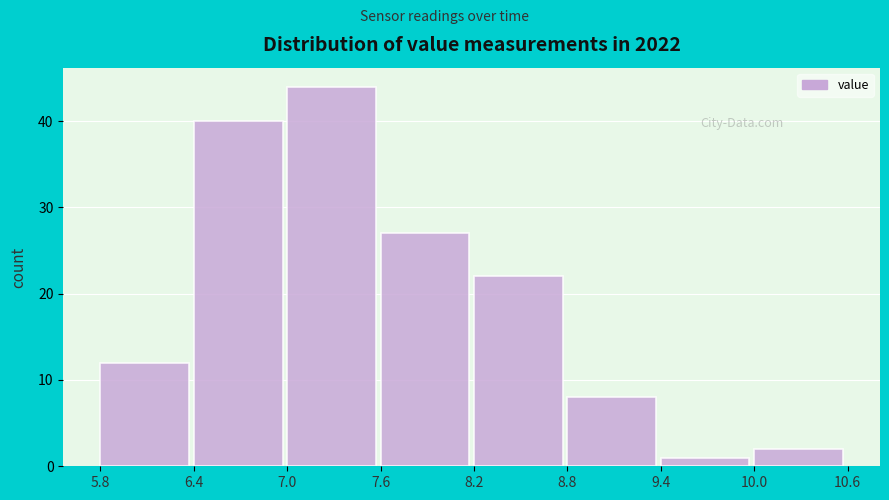

Reading left to right, transcribe this chart: for each bar, give the range it covers on the x-axis and its height. The values are not printed on the chart, so give them approximately, as read against the axis.

5.8 to 6.4: 12
6.4 to 7.0: 40
7.0 to 7.6: 44
7.6 to 8.2: 27
8.2 to 8.8: 22
8.8 to 9.4: 8
9.4 to 10.0: 1
10.0 to 10.6: 2